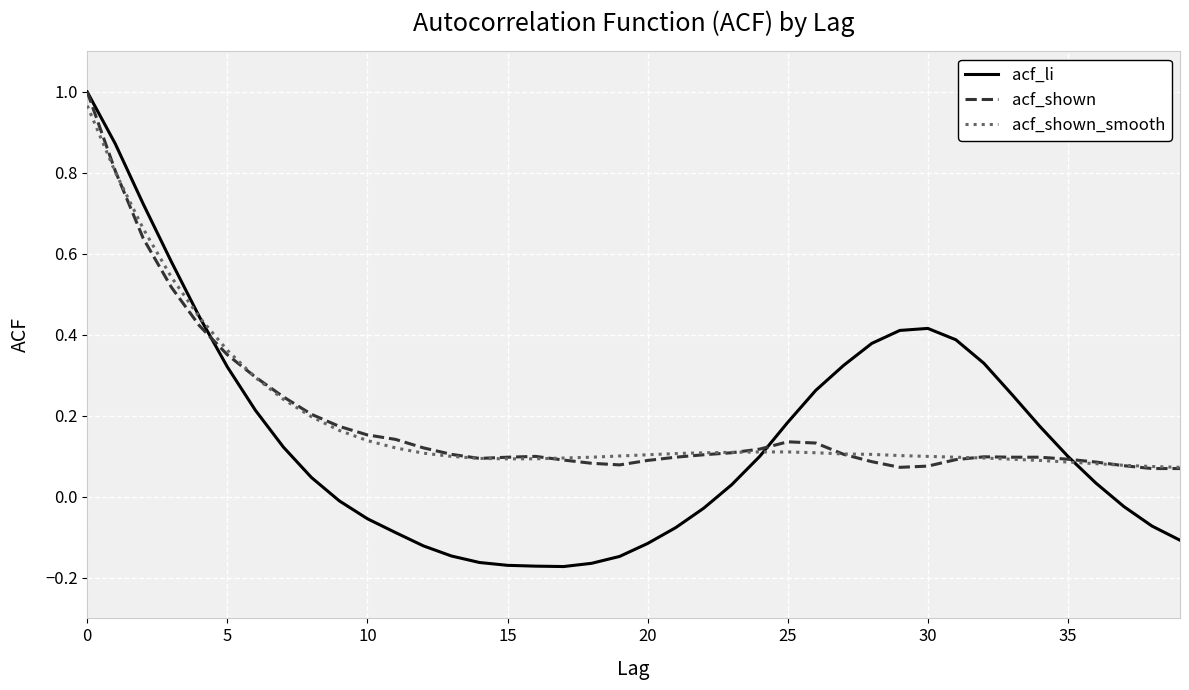

Which series has the largest range (max minus min)?

acf_li